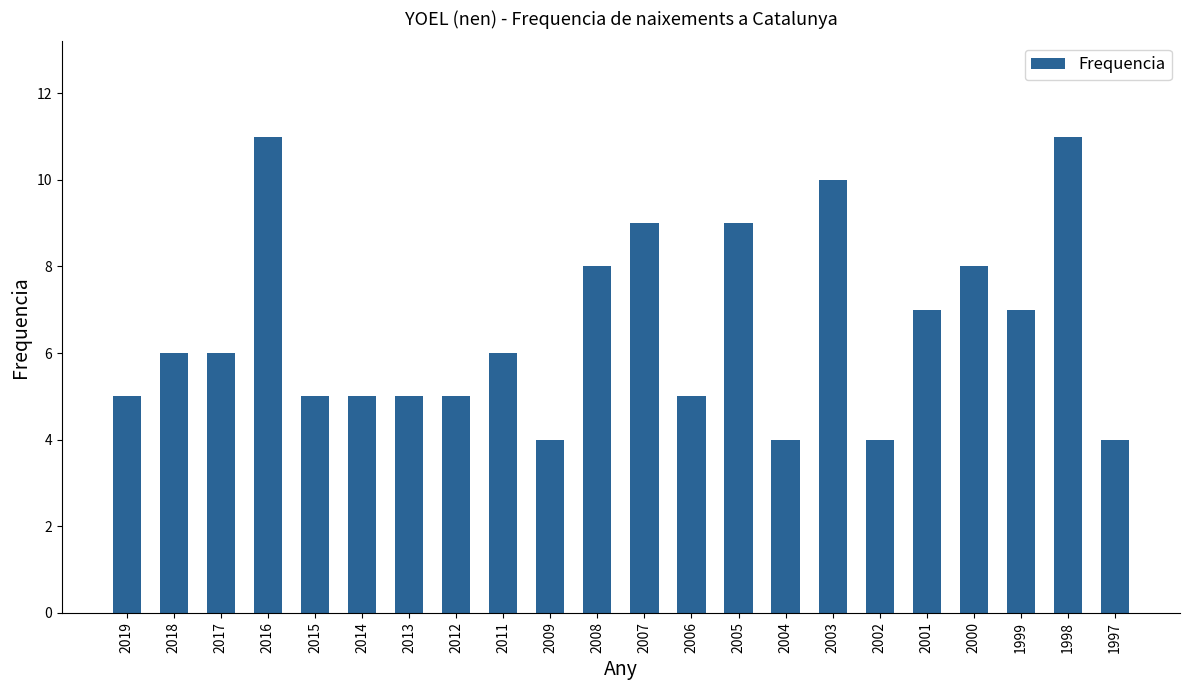

What is the sum of the values at 2001 and 1998?

18